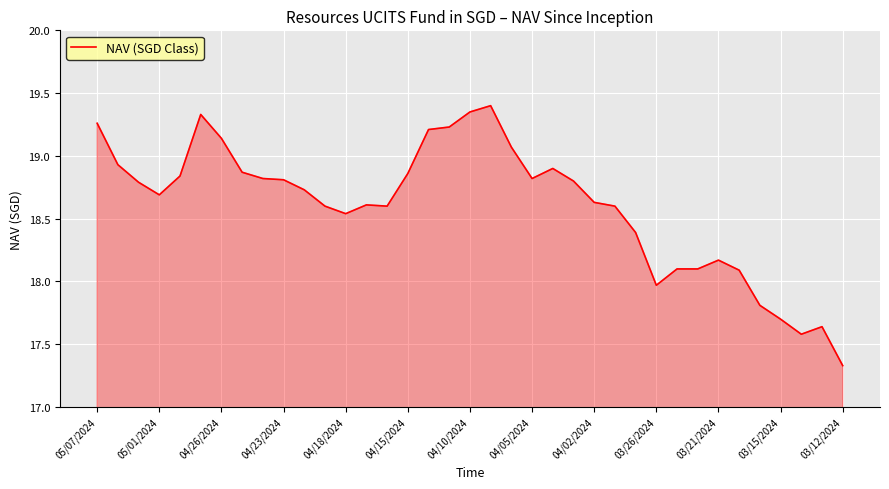

What is the difference between the maximum and minimum values?

2.1